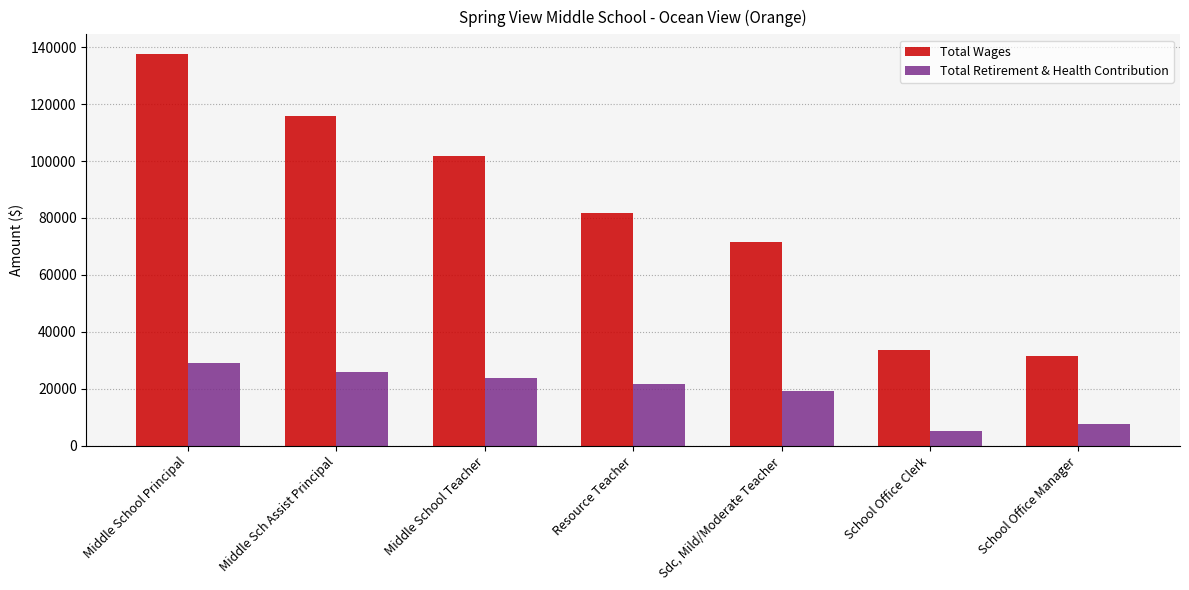

Where does the Total Wages series first go above 81920?

Middle School Principal